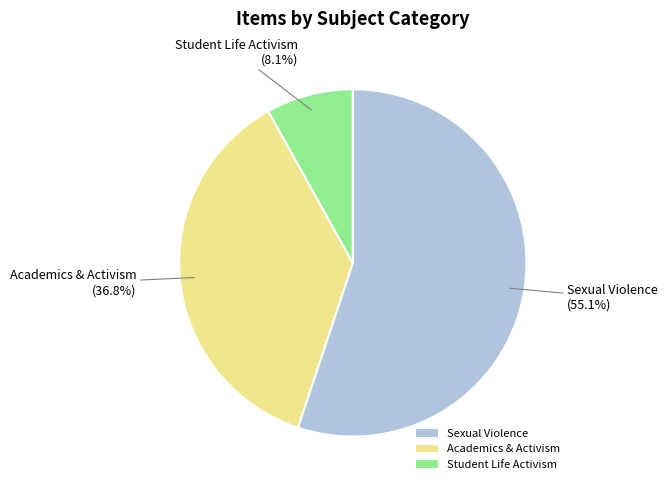

Is there any slice that represents more than half of the pie?

Yes